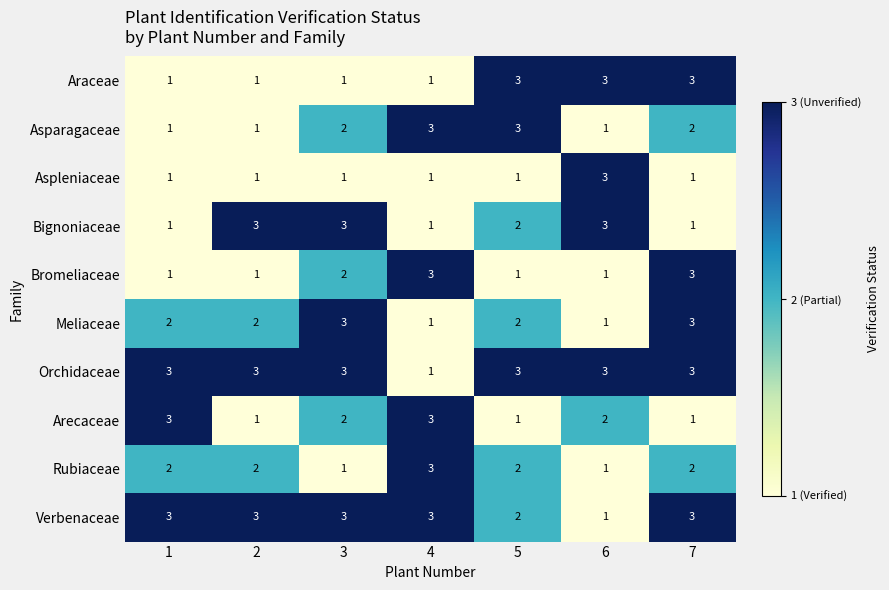

Is the value of Bignoniaceae at 1 greater than the value of Orchidaceae at 3?

No